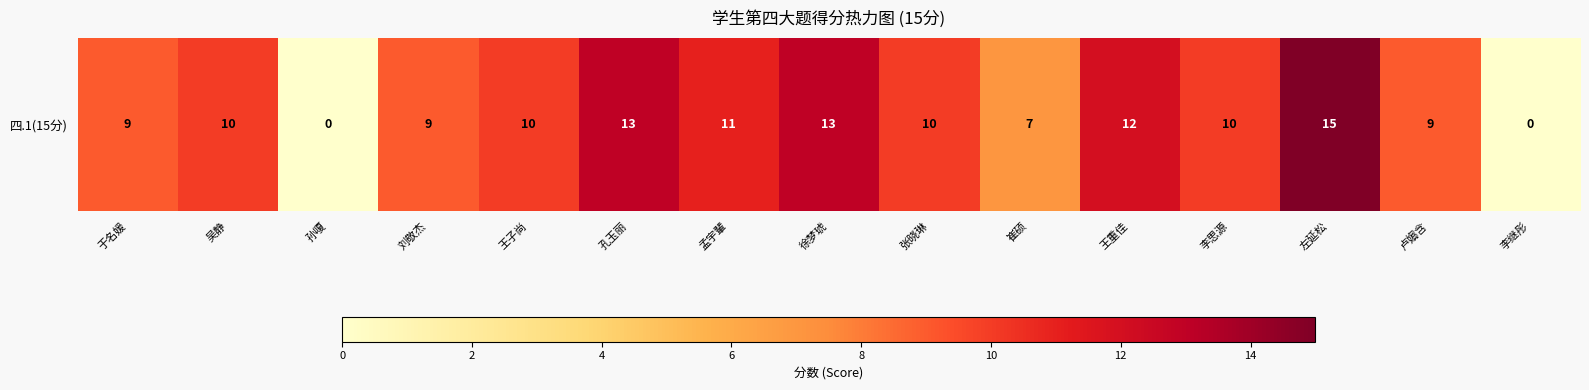

Where does the data first go above 10?

孔玉丽